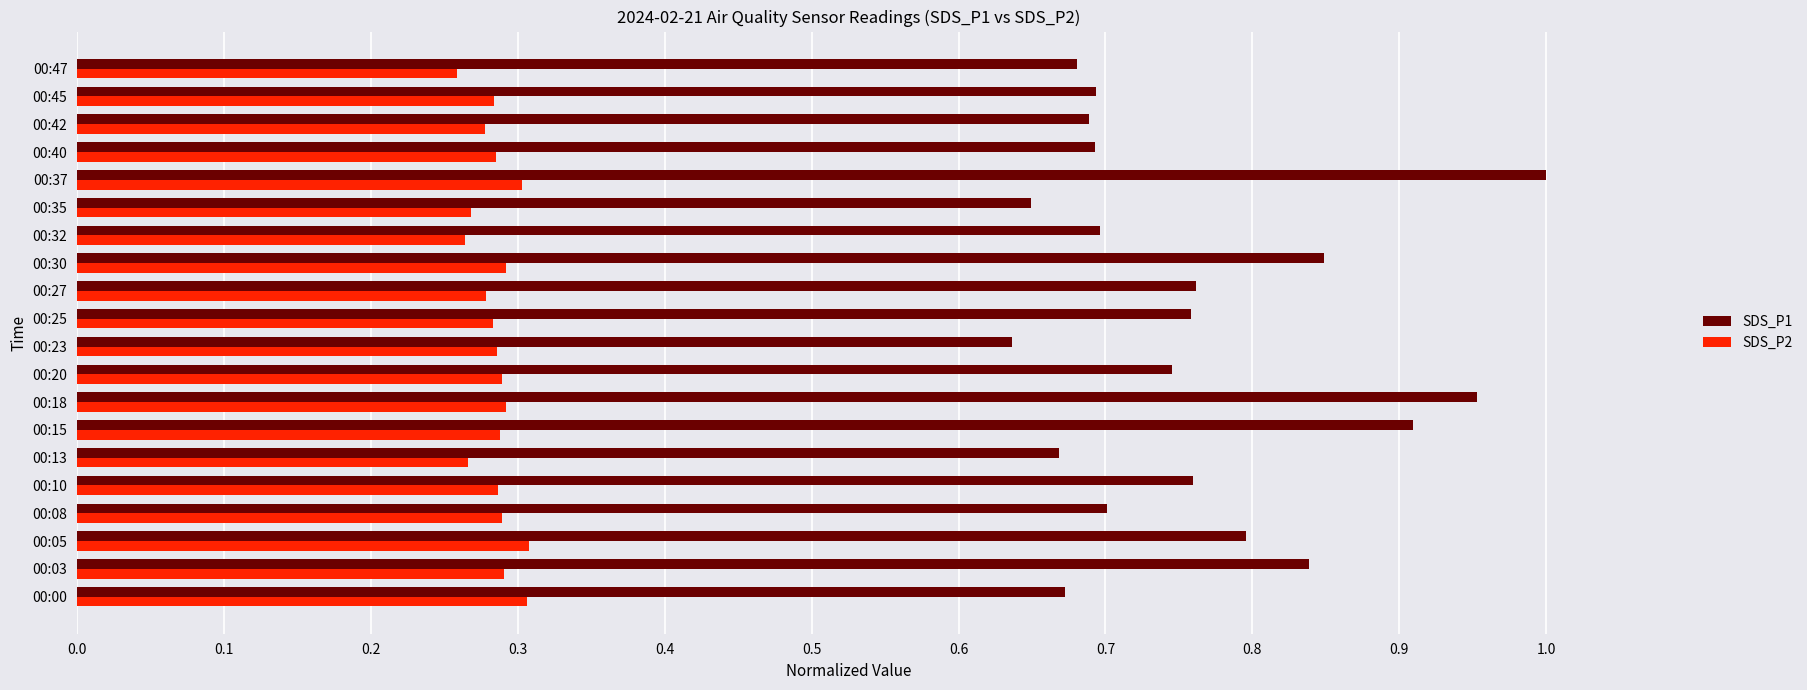

What is the spread (max minus min) of values at 00:00?

0.4